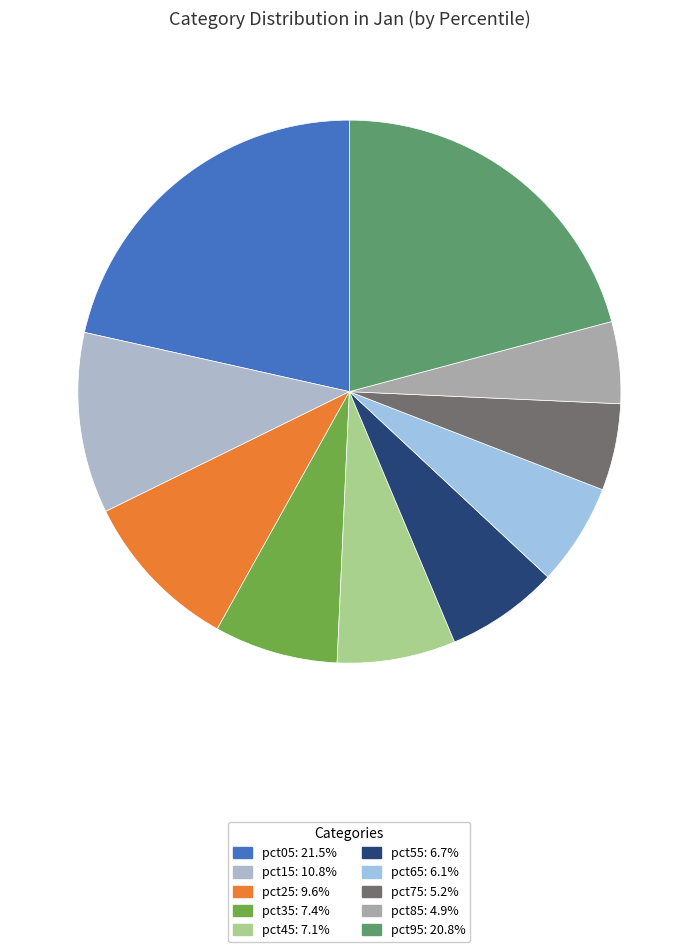

Between pct25 and pct65, which is larger?

pct25